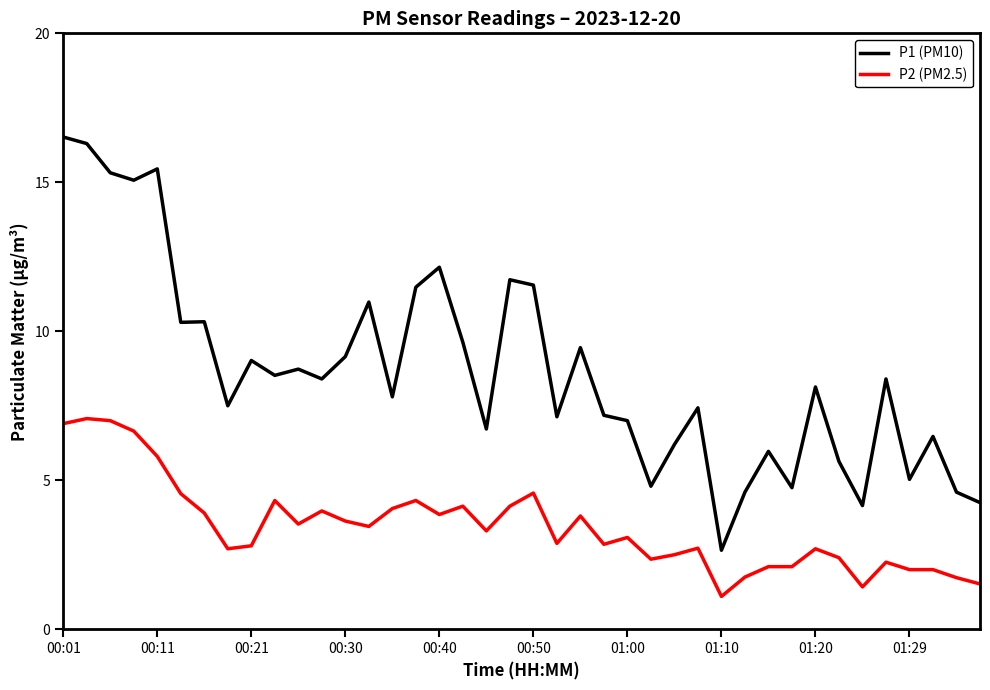

What is the smallest value displayed?

1.1